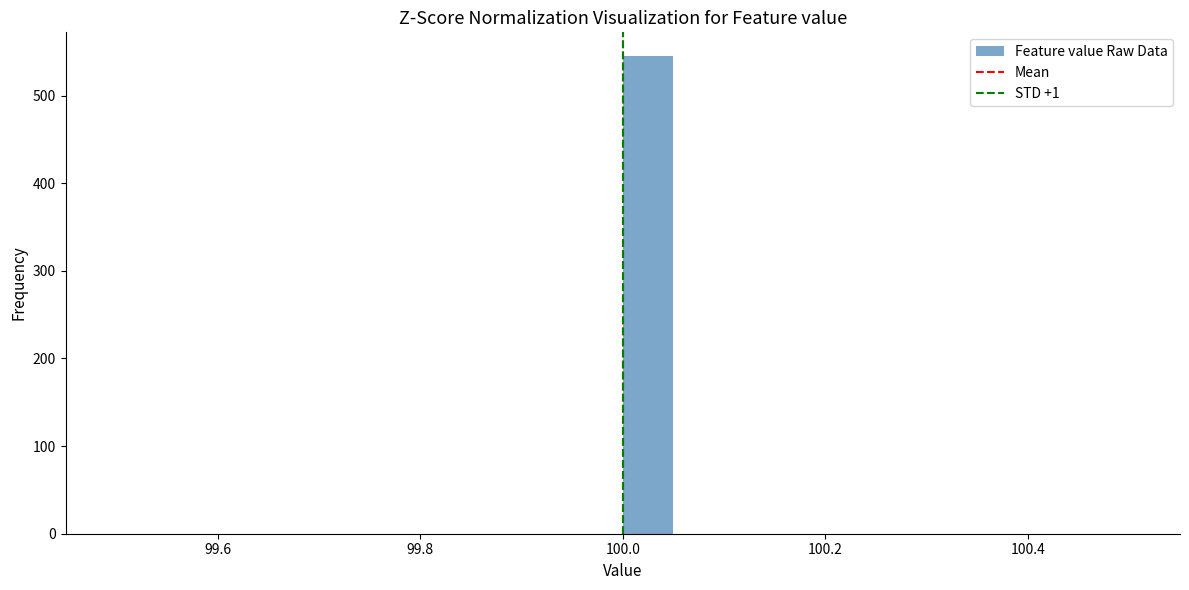

Read against the x-axis, roughly where is the centre of the tallest bar?

100.02